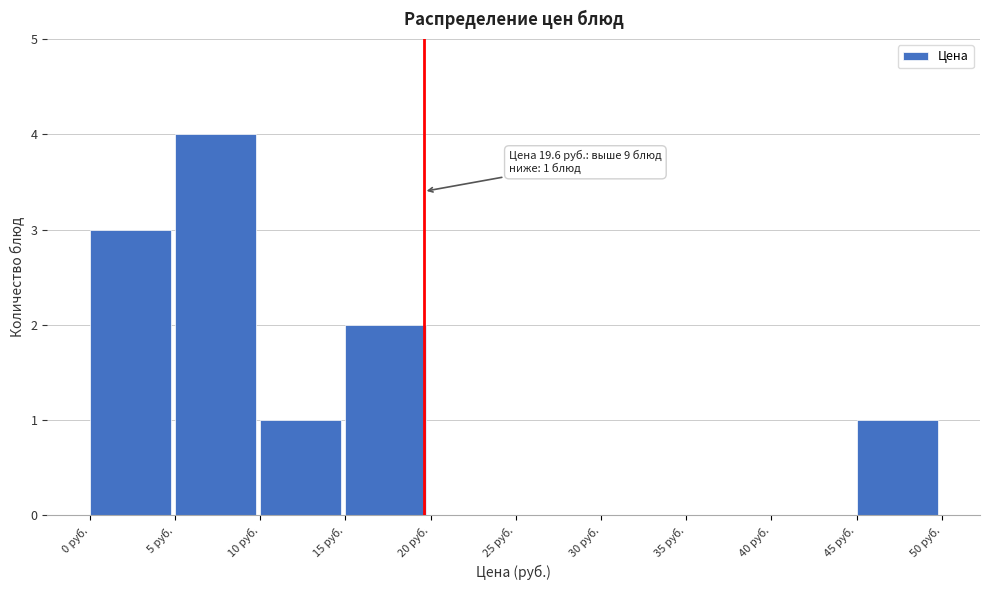

Over which range of the x-axis is the bar tallest?

5 to 10